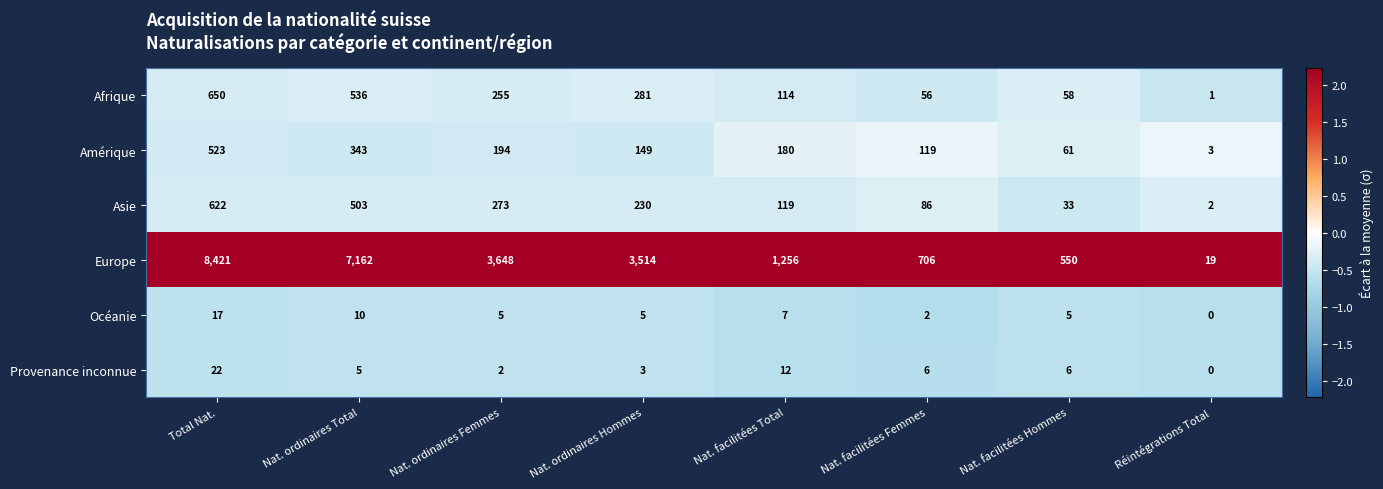

Which series has the largest total across all categories?

Europe